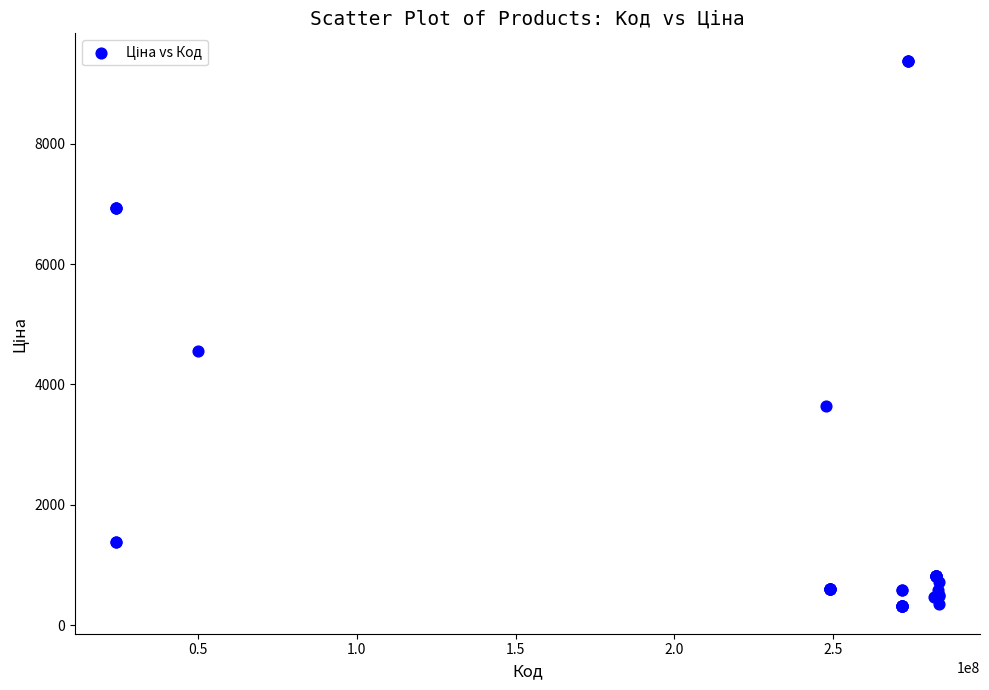

What Y value in the scatter plot is closest to 4847?

4561.9